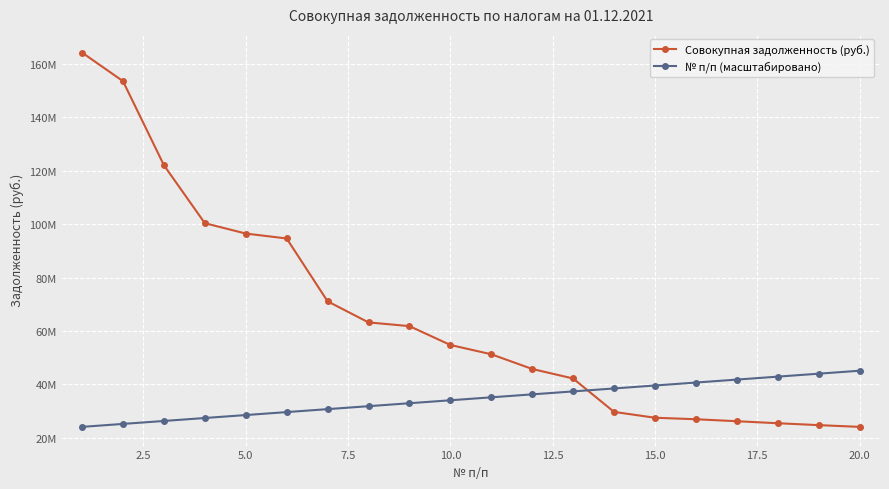

What is the difference between the maximum and minimum values in the № п/п (масштабировано) series?

21029485.5